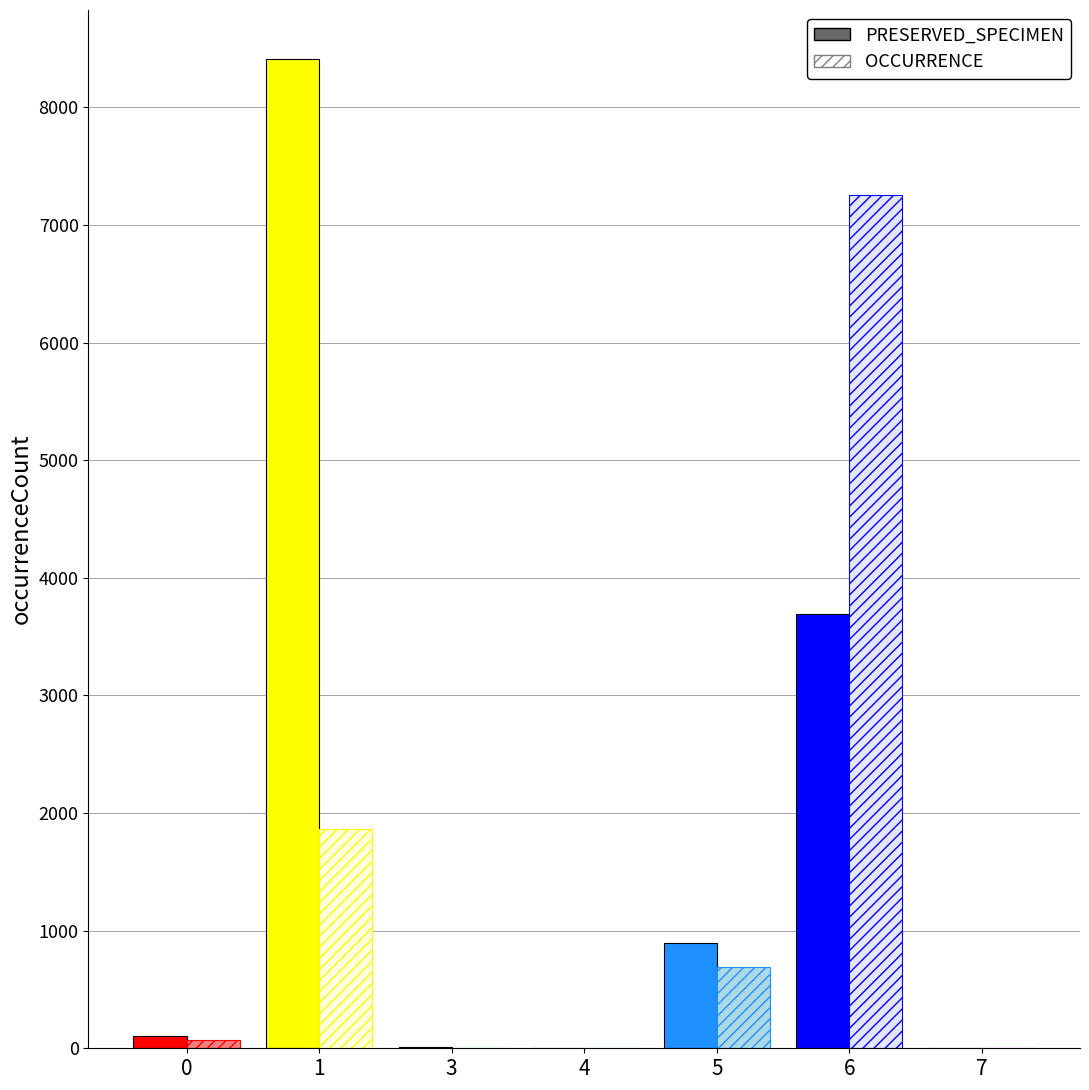

Reading right to left, what are all the values shown in this chart?

PRESERVED_SPECIMEN: 7=5	6=3693	5=893	4=3	3=13	1=8407	0=107
OCCURRENCE: 7=4	6=7257	5=687	4=3	3=0	1=1862	0=68